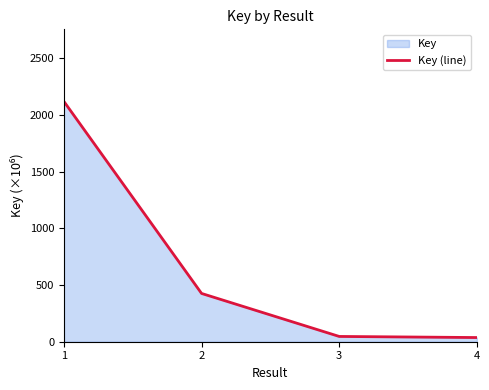

Reading right to left, extract all data points from this chart.

4=36.9	3=46.6	2=425.9	1=2119.9